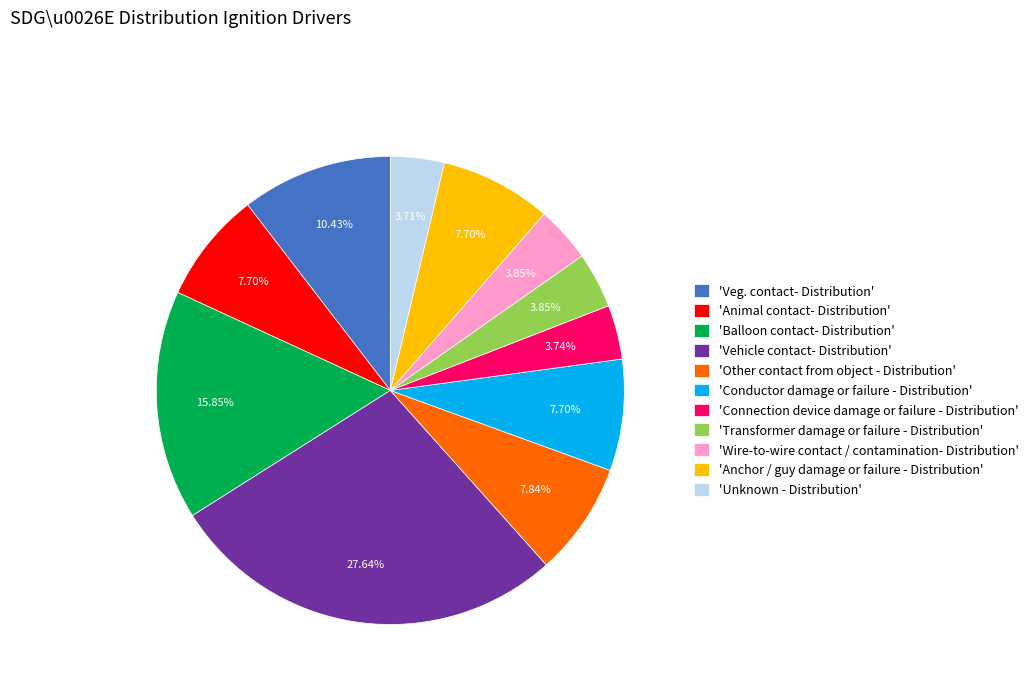

Between 'Balloon contact- Distribution' and 'Connection device damage or failure - Distribution', which is larger?

'Balloon contact- Distribution'